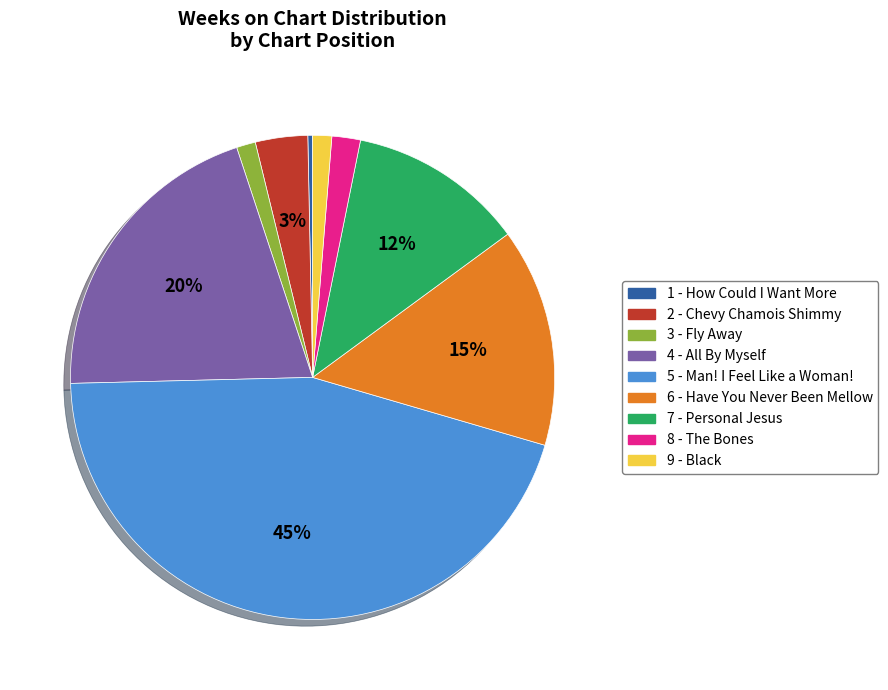

Is 2 - Chevy Chamois Shimmy the majority of the pie?

No